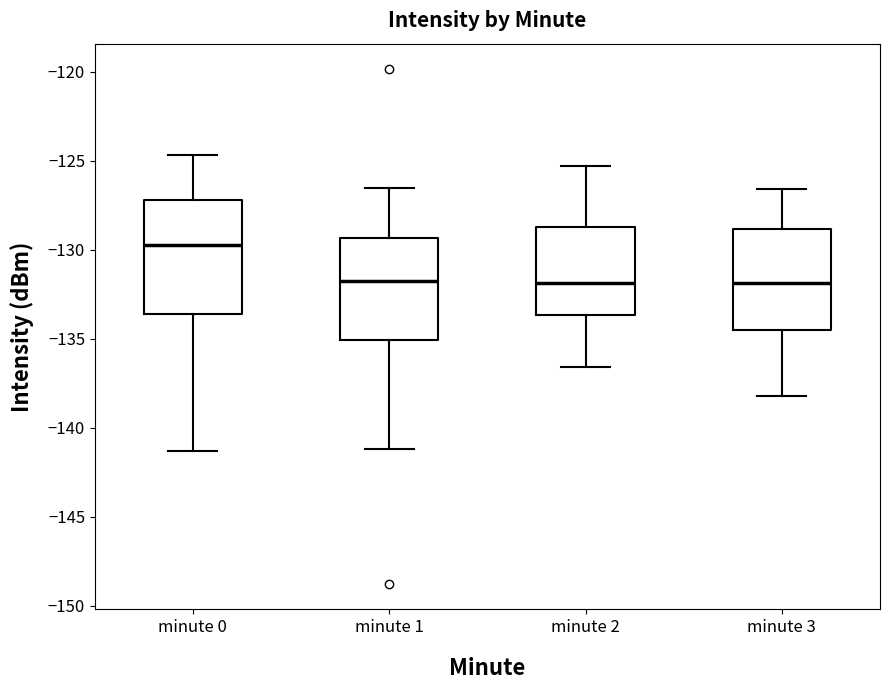

Where does the median line of the box for minute 3 sit on the y-axis? The values are not printed on the chart, so give them approximately, as read against the axis.

-132.0